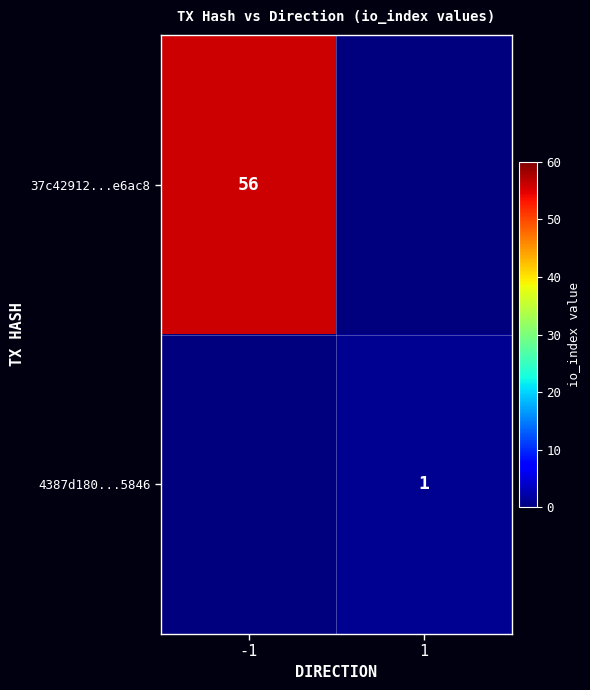

Is it true that 4387d180...5846 equals 0 at 1?

False